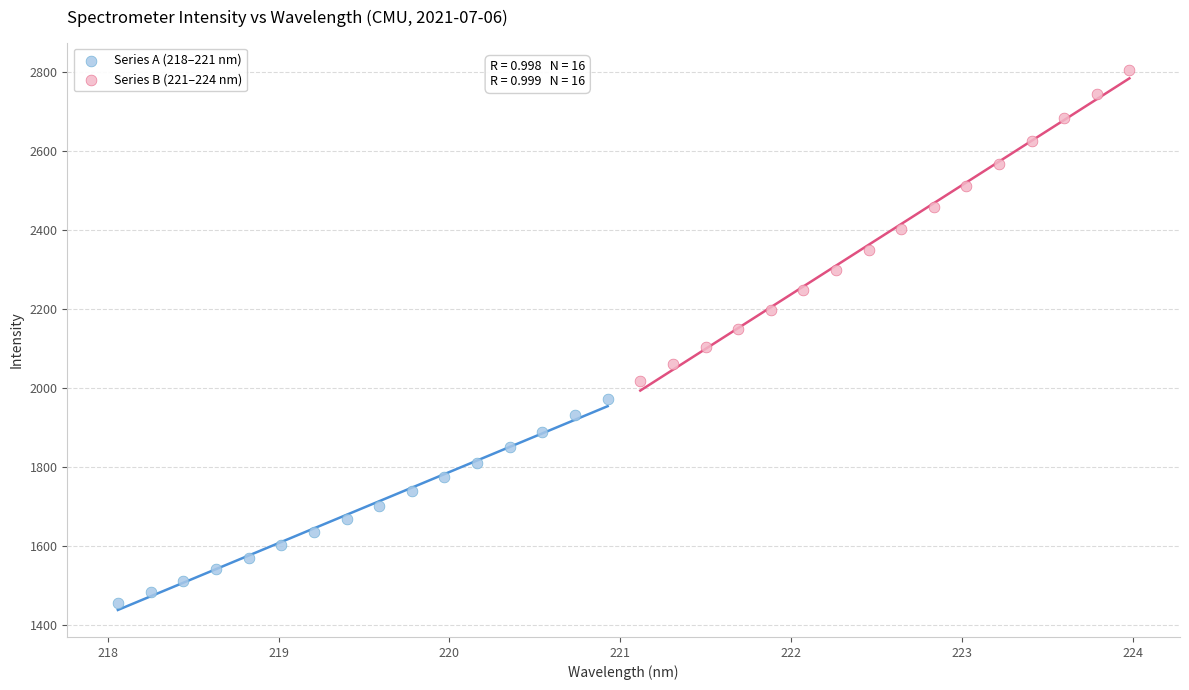

Which series has the largest Y range (max minus min)?

Series B (221–224 nm)